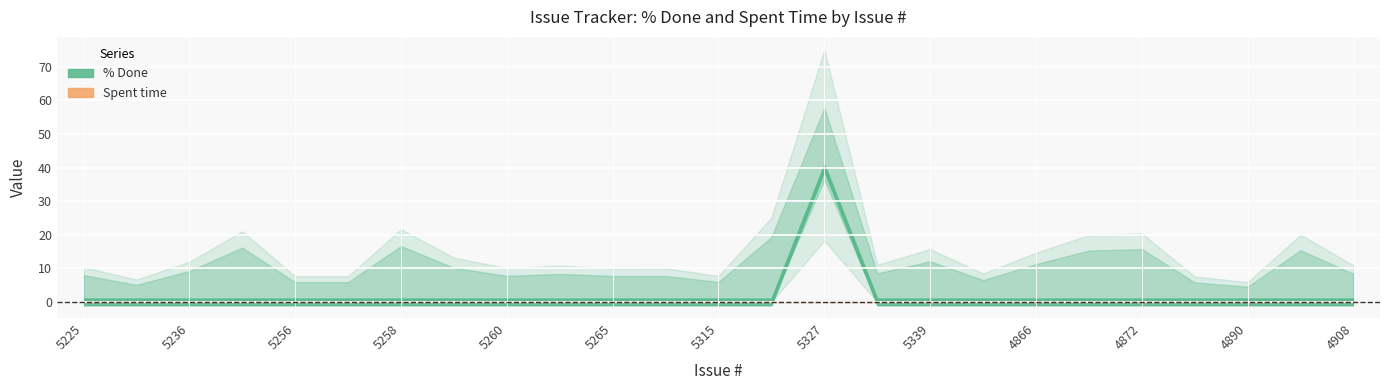

At which category does the chart reach its peak across all series?

5327